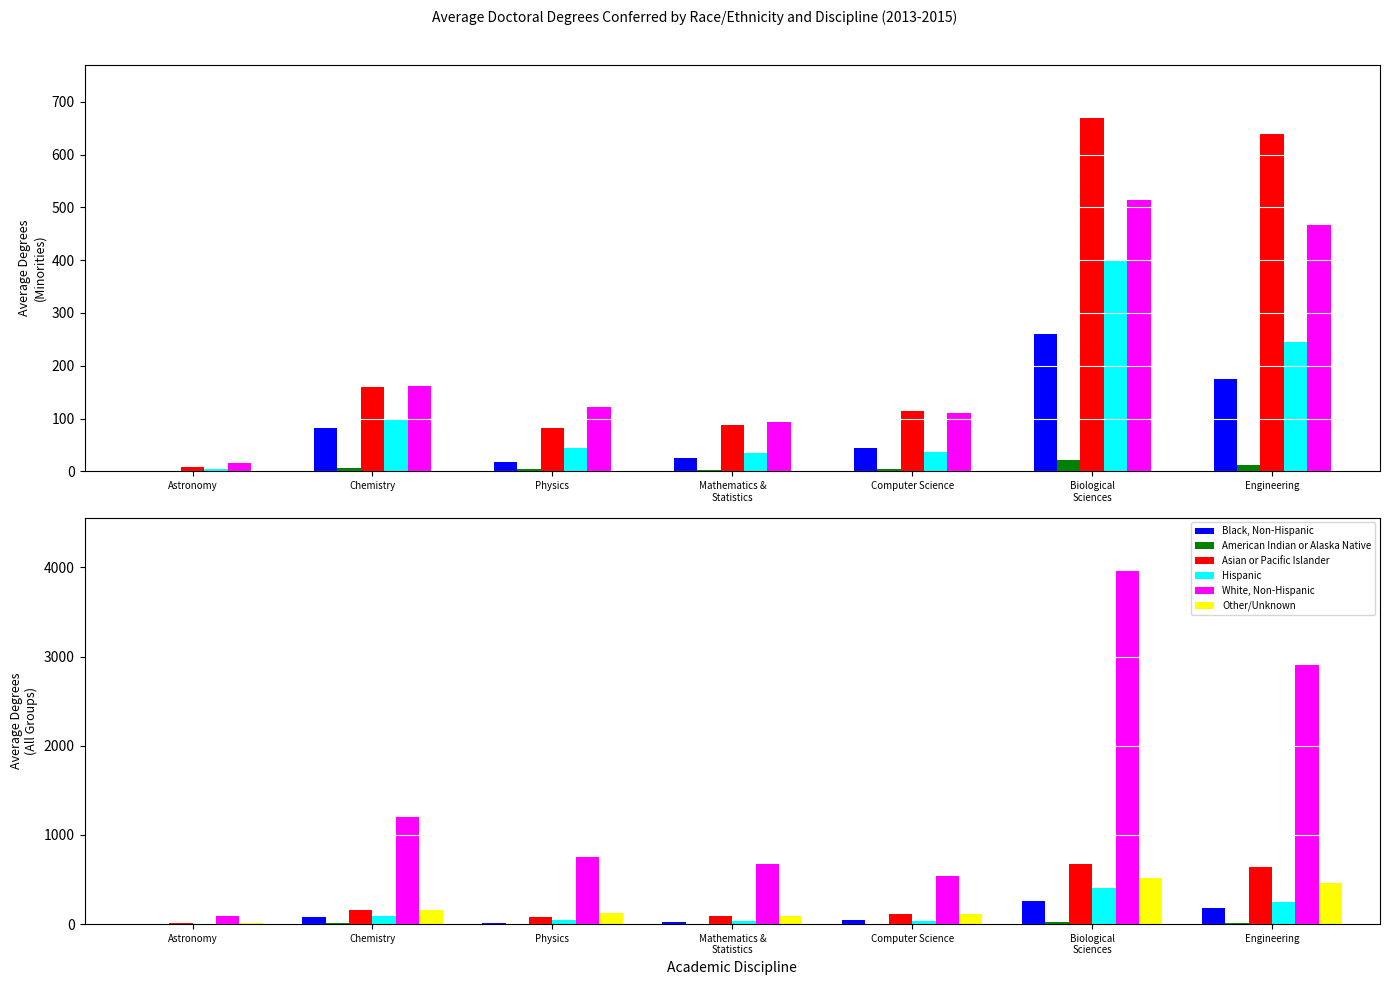

Between Physics and Computer Science, which is larger?

Computer Science